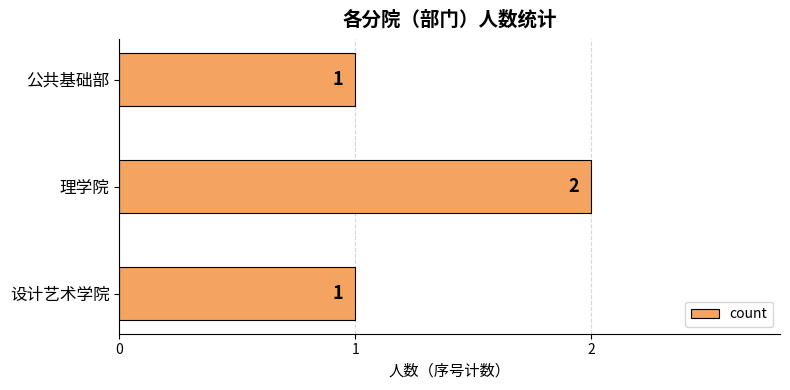

What is the maximum value shown in the chart?

2